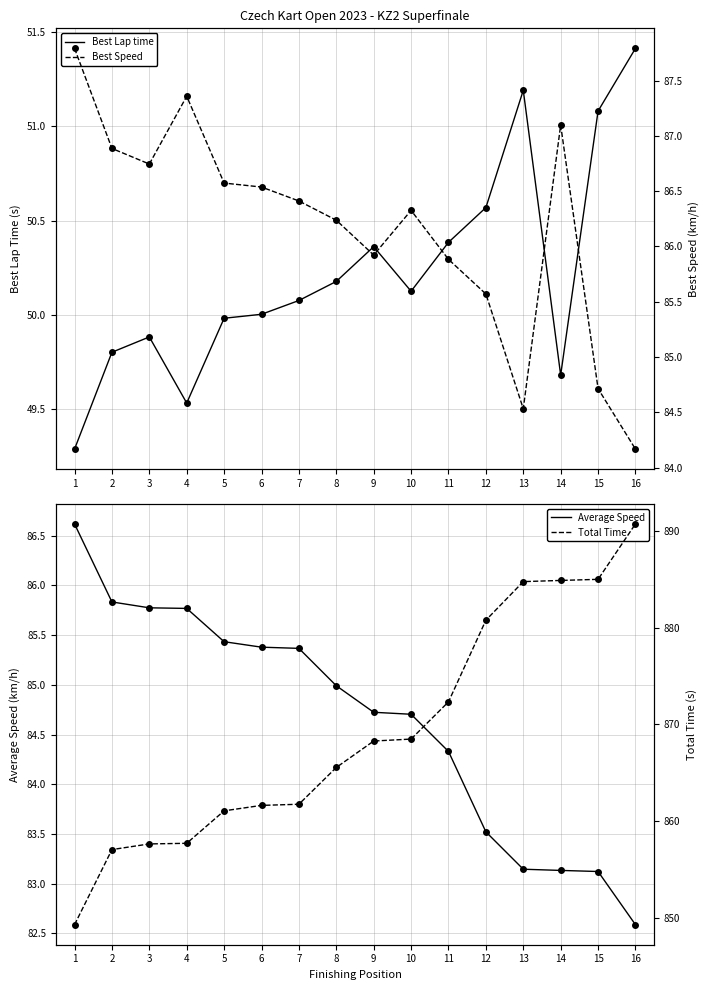

What is the difference between the maximum and minimum values in the Best Lap time series?

2.1